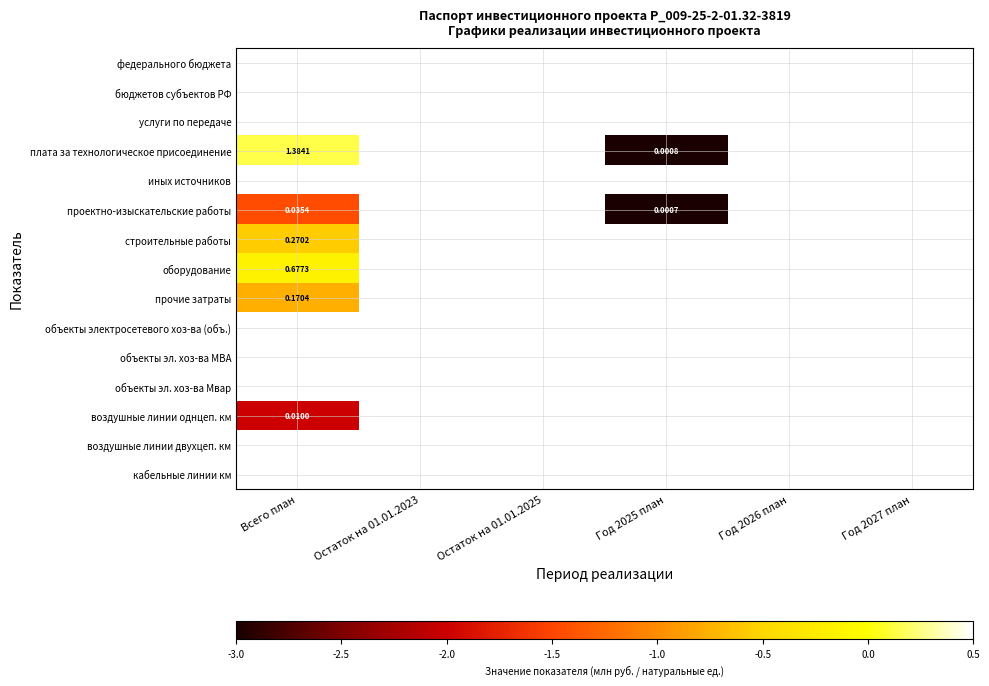

List the labels in order of воздушные линии двухцеп. км value, smallest first.

Всего план, Остаток на 01.01.2023, Остаток на 01.01.2025, Год 2025 план, Год 2026 план, Год 2027 план